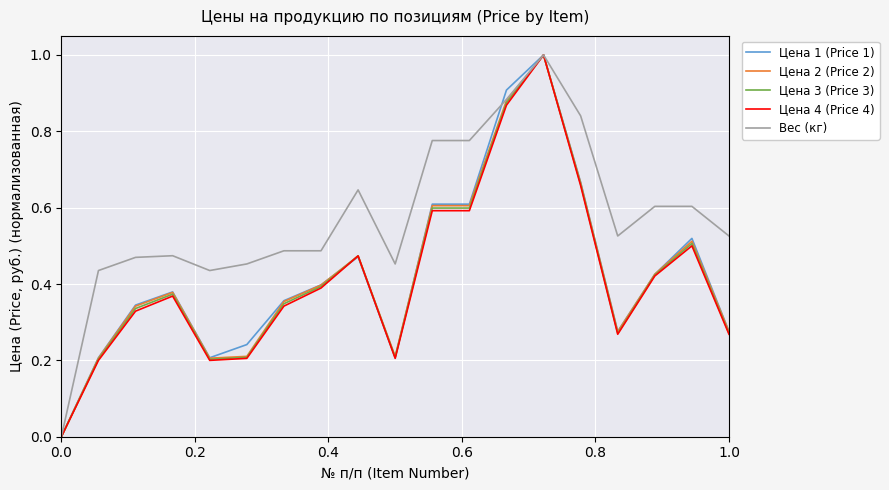

What is the maximum value shown in the chart?

1.0